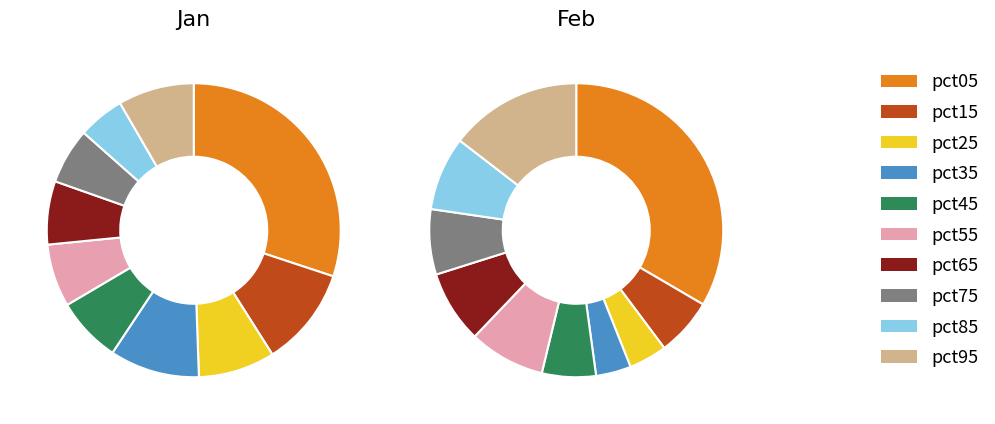

Count the number of slices in the pie.

10